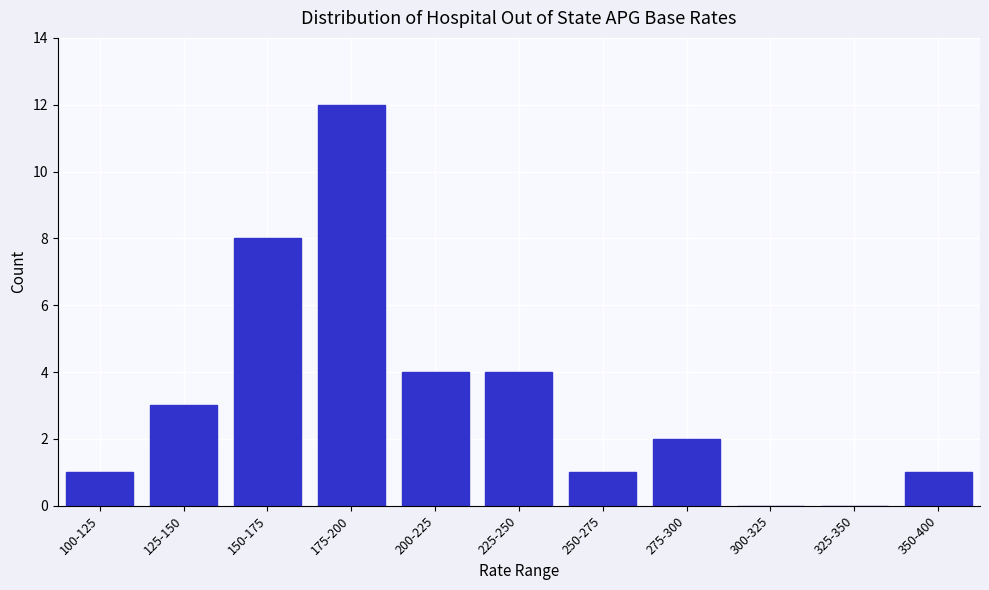

Reading right to left, extract all data points from this chart.

350-400=1	325-350=0	300-325=0	275-300=2	250-275=1	225-250=4	200-225=4	175-200=12	150-175=8	125-150=3	100-125=1